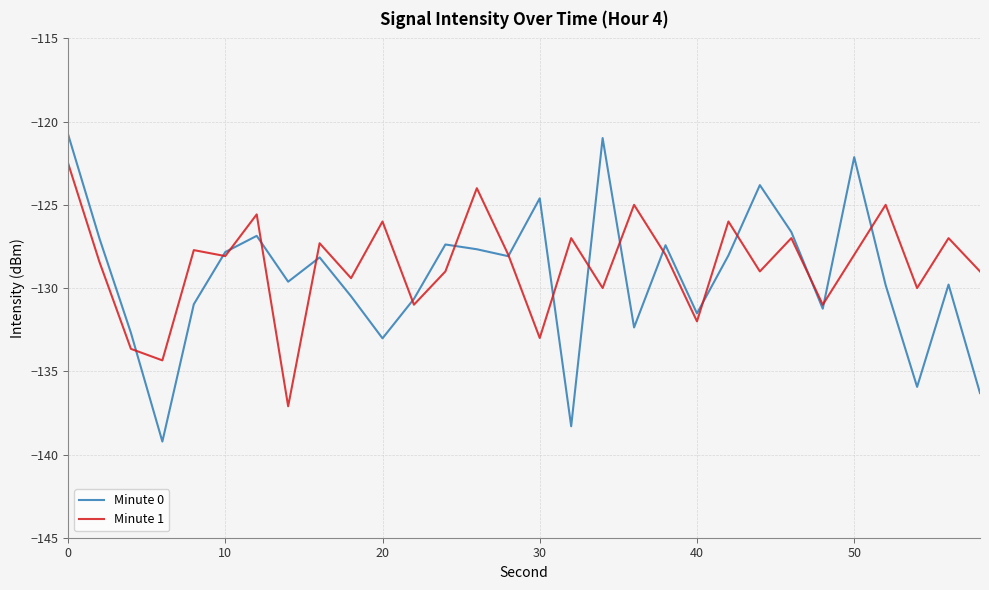

List the series in order of their overall mean, highest first.

Minute 1, Minute 0